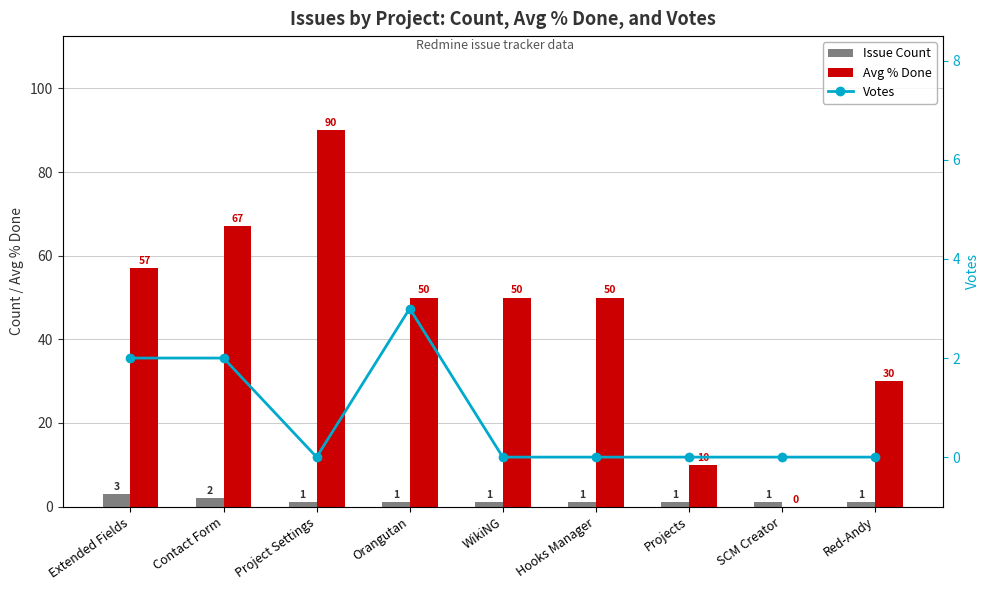

Are the bars horizontal?

No